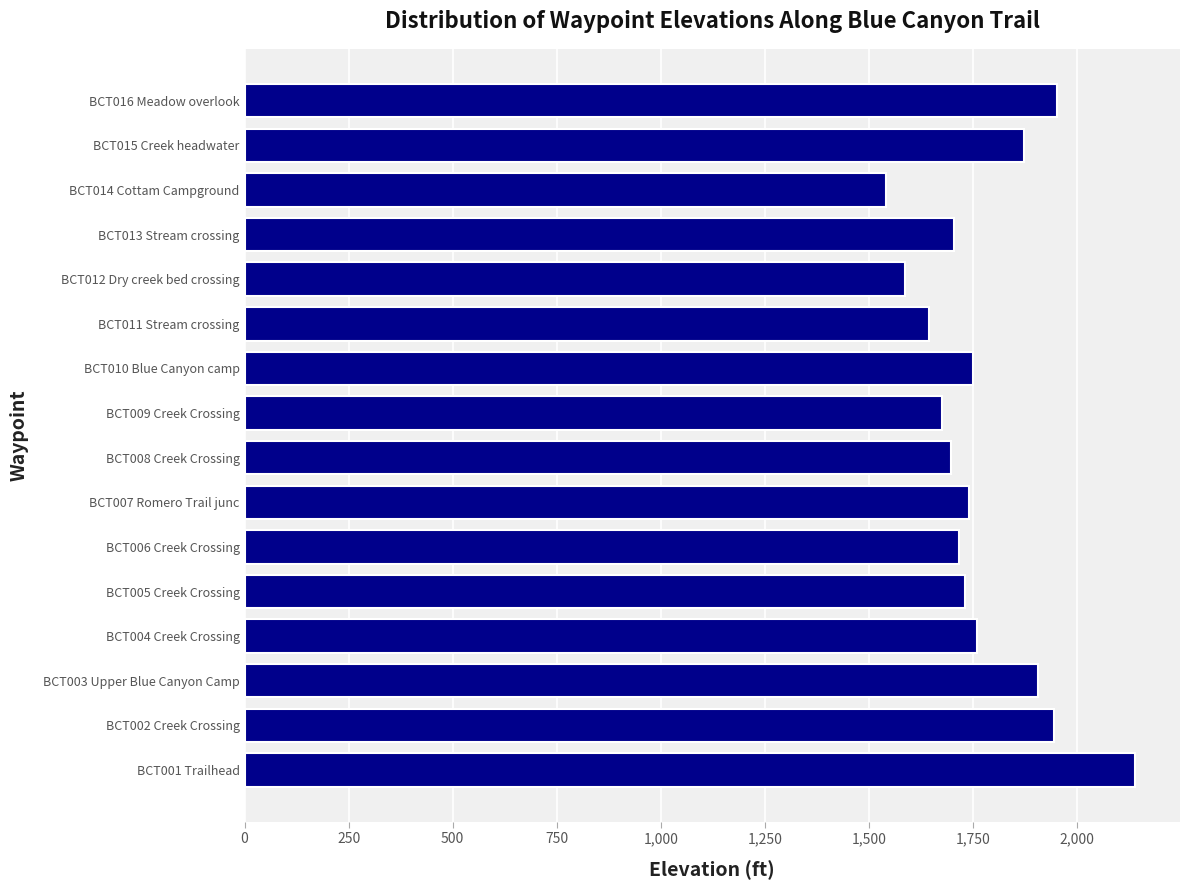

What is the ratio of the value at BCT013 Stream crossing to the value at BCT014 Cottam Campground?

1.1